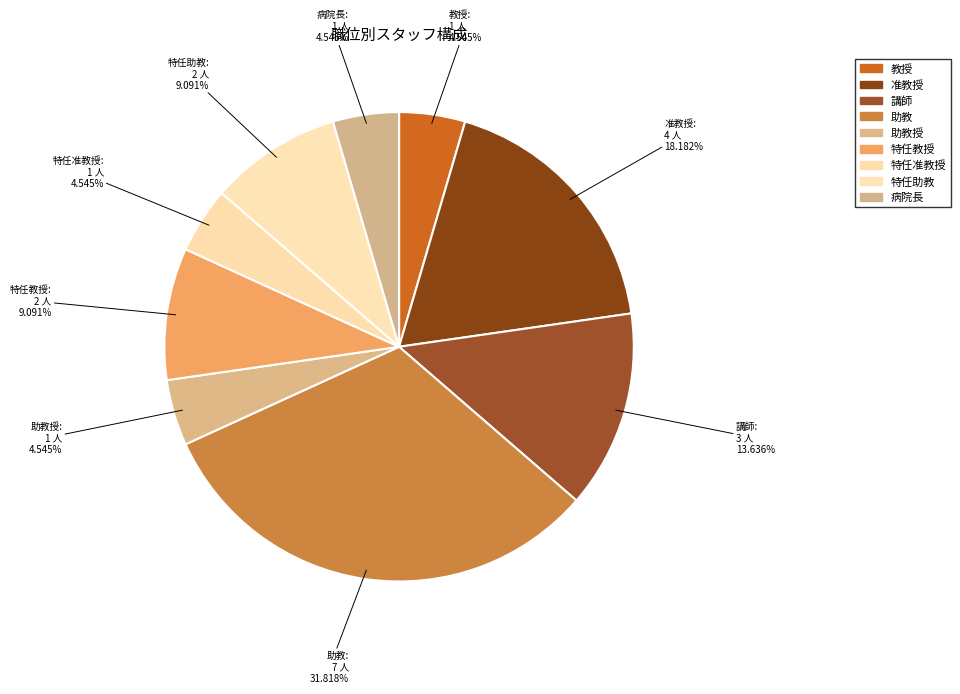

Does any single category account for the majority?

No